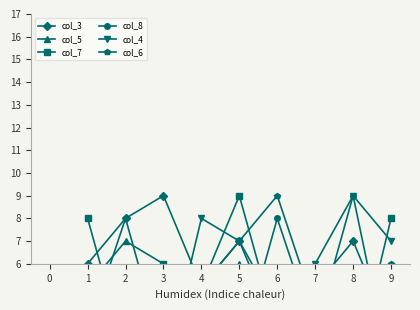

What is the difference between the maximum and minimum values in the col_5 series?

6